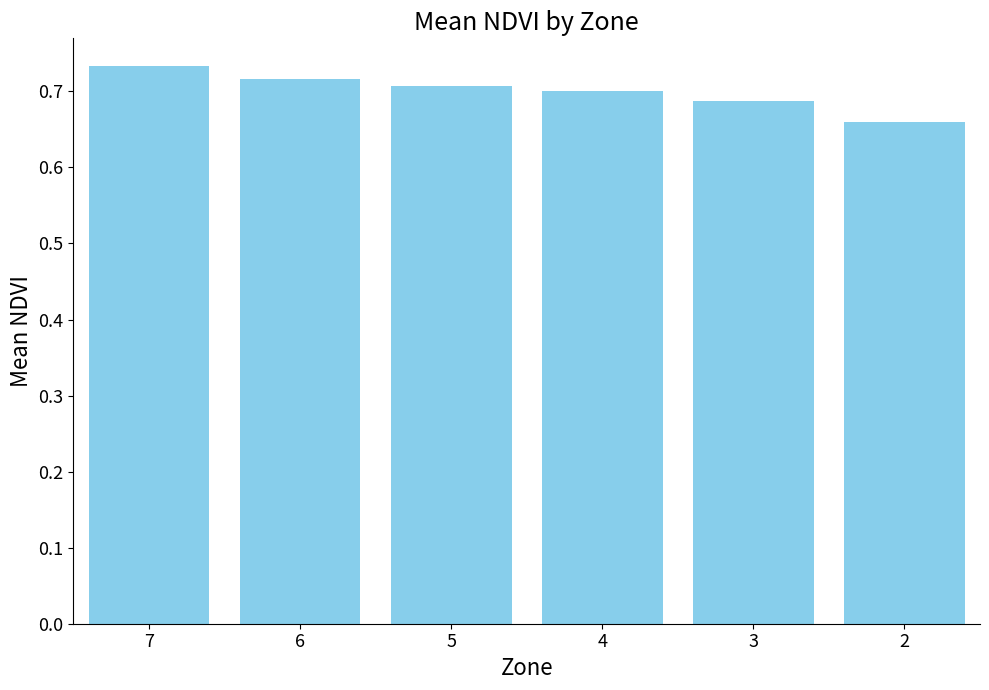

Which label corresponds to the largest value in the chart?

7